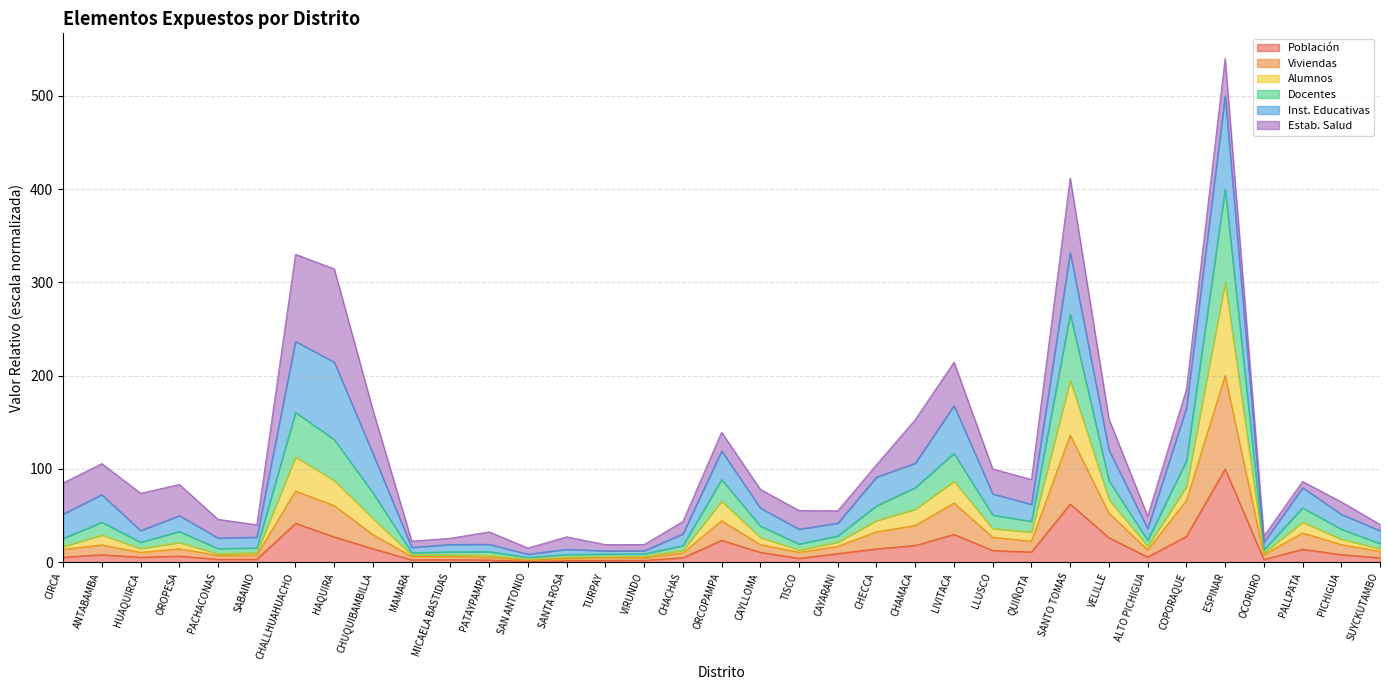

Which category has the lowest value across all series?

SAN ANTONIO